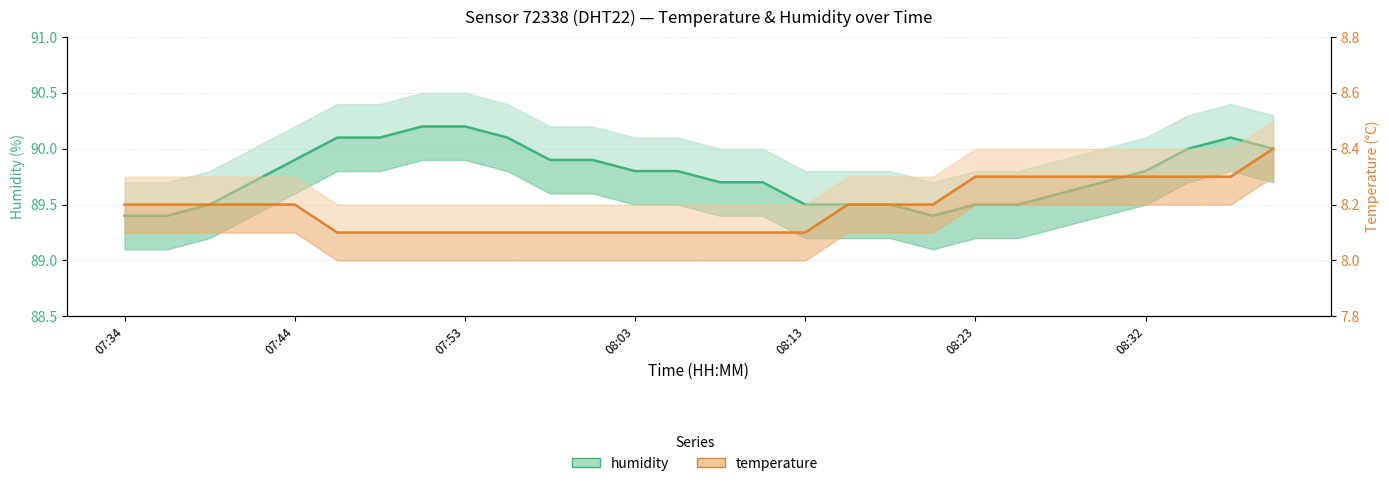

True or false: temperature has a value of 4.6 at 14.

False